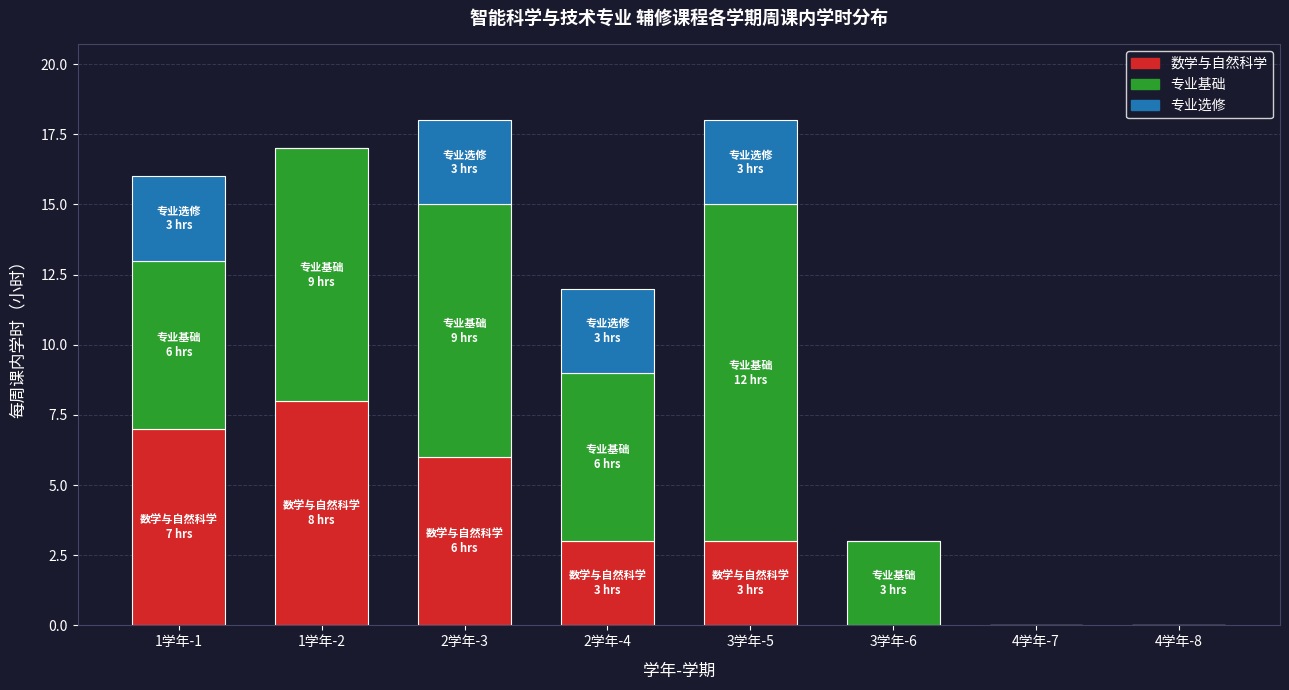

The value of 数学与自然科学 at 3学年-6 is 0. True or false?

True